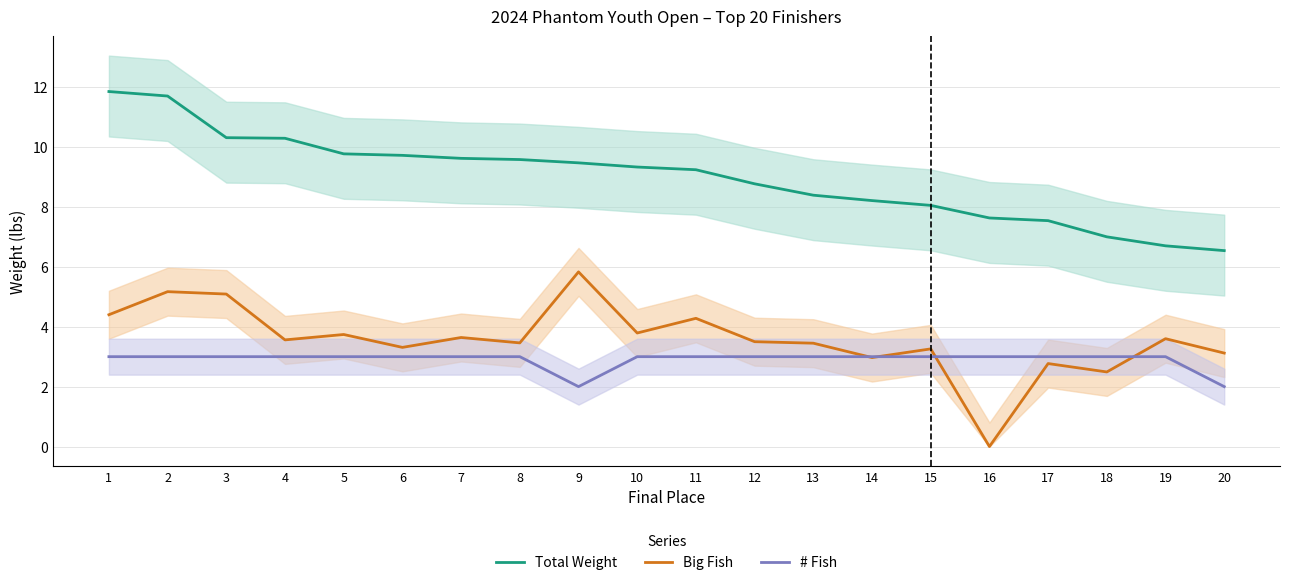

True or false: # Fish has more than 2 interior local peaks.

False